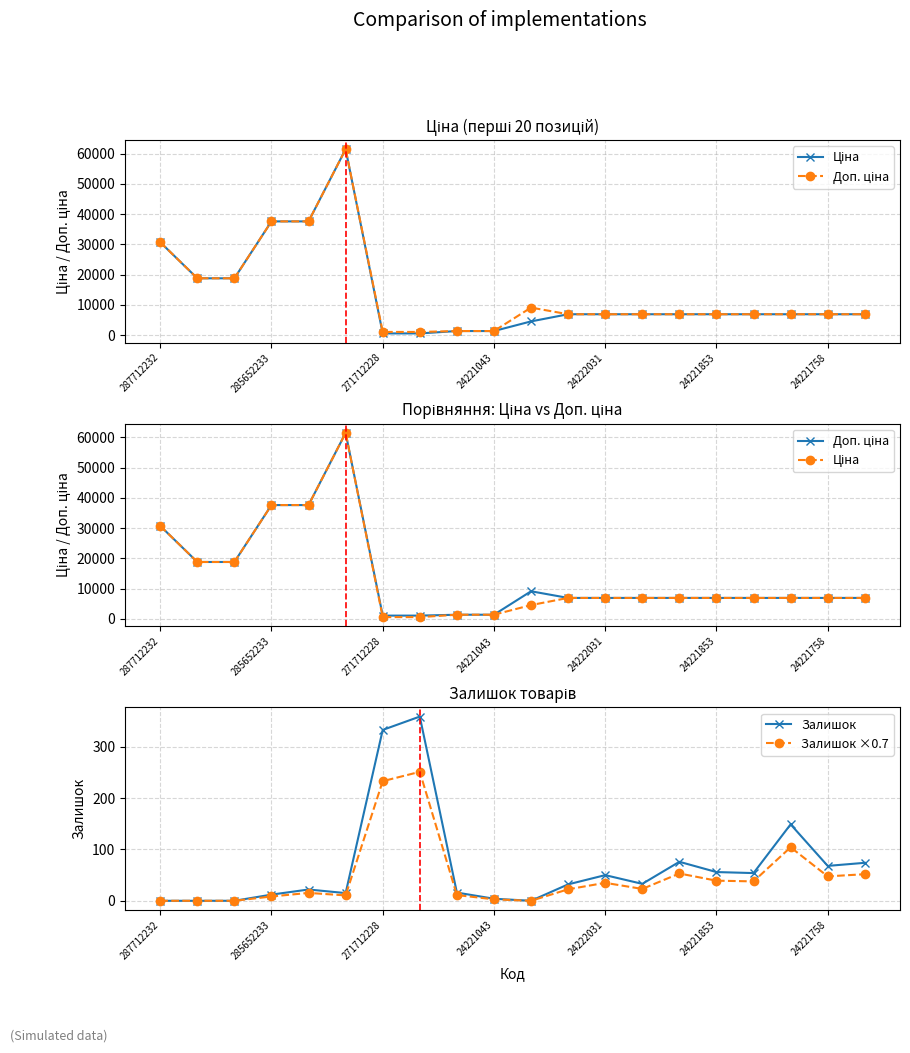

In Залишок, how many points are higher than both neighbors (excluding endpoints)?

5